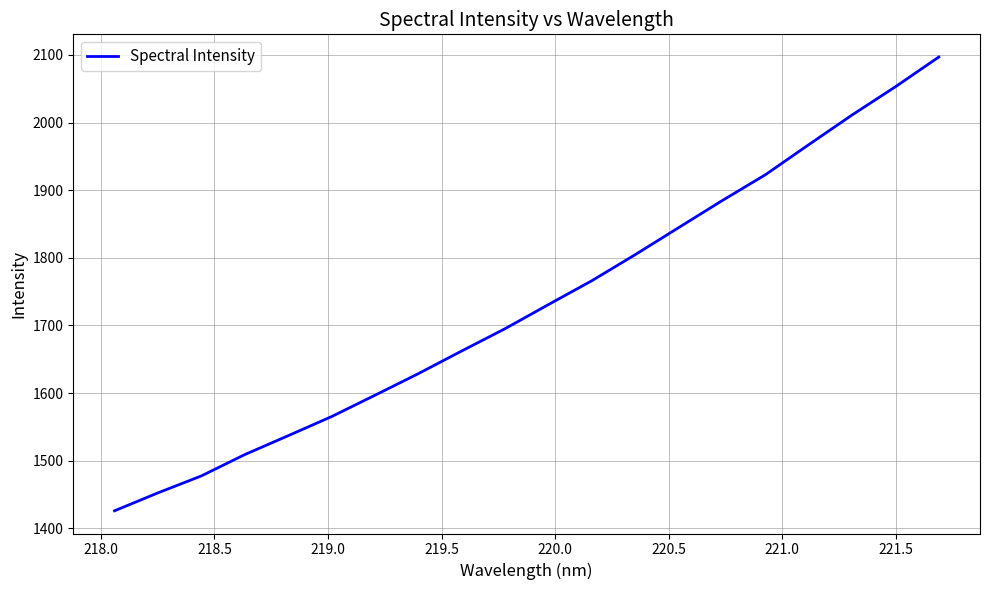

What is the average value?

1731.6